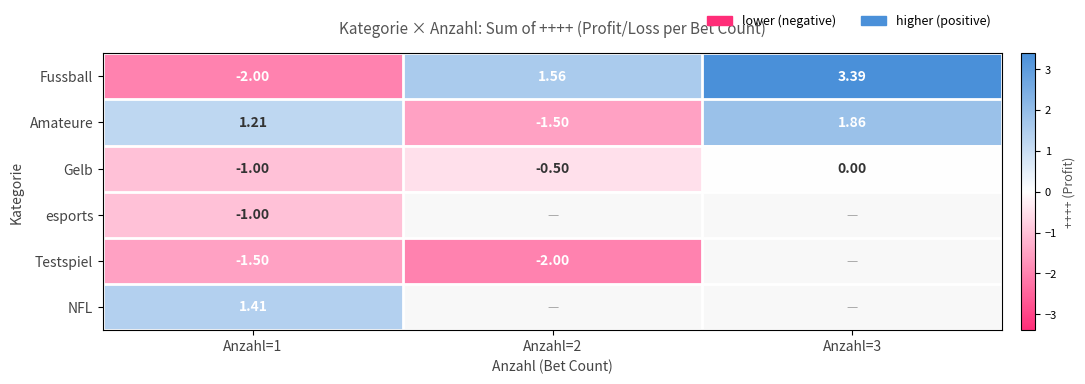

Is the value of Amateure at Anzahl=3 greater than the value of Fussball at Anzahl=2?

Yes